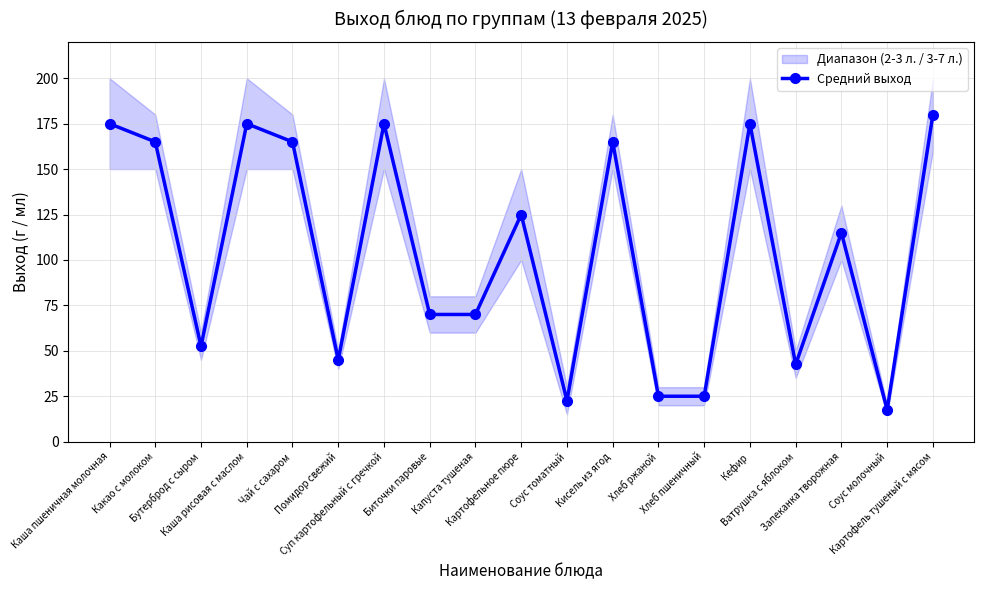

Count the number of values greater than 115.

9